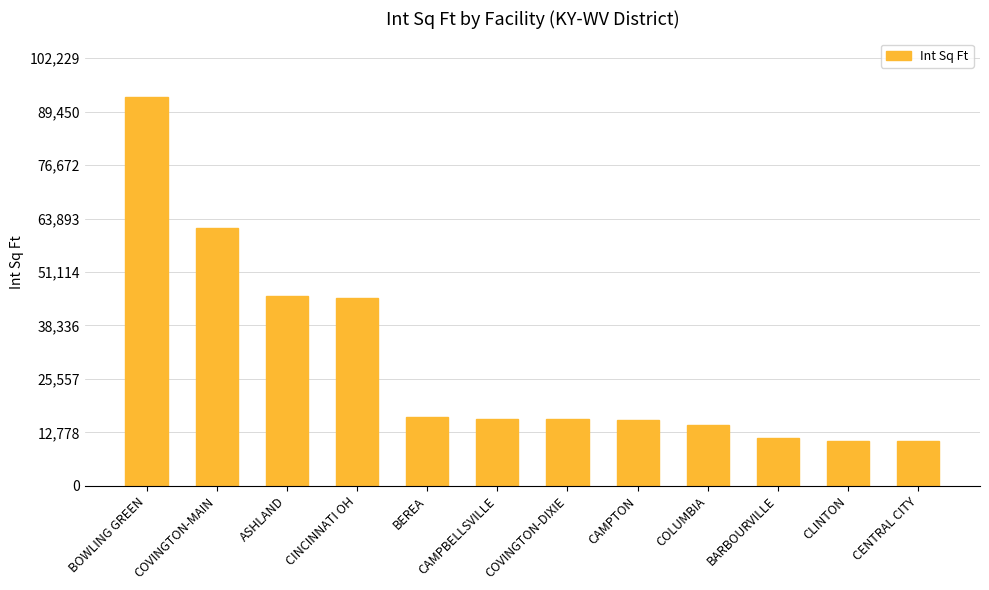

What is the smallest value displayed?

10635